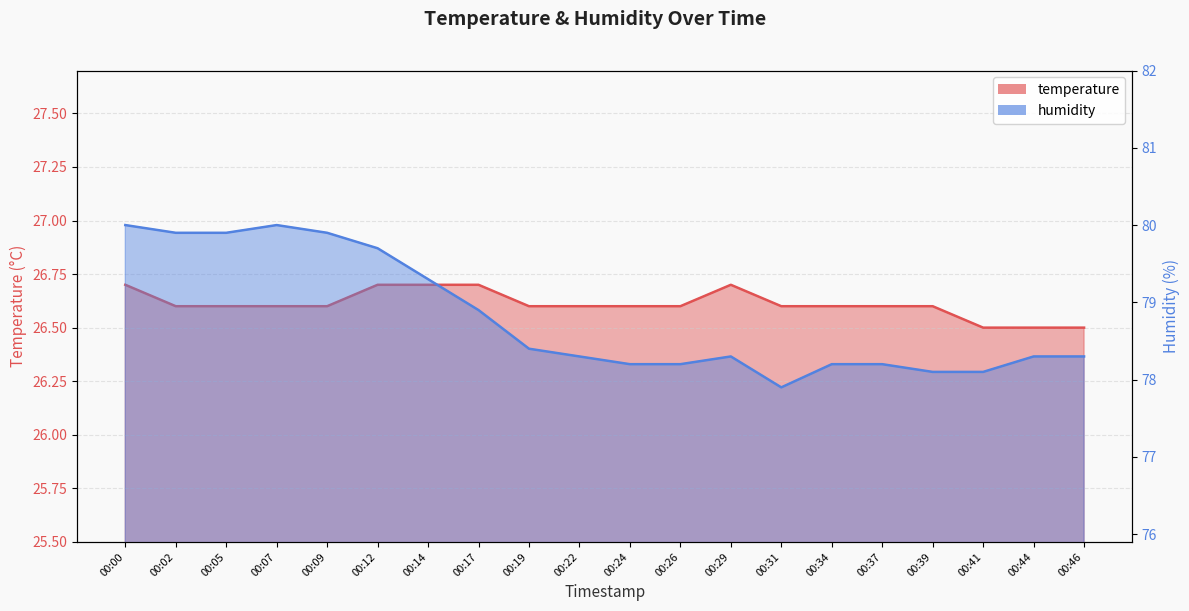

True or false: humidity and temperature cross at least once.

False